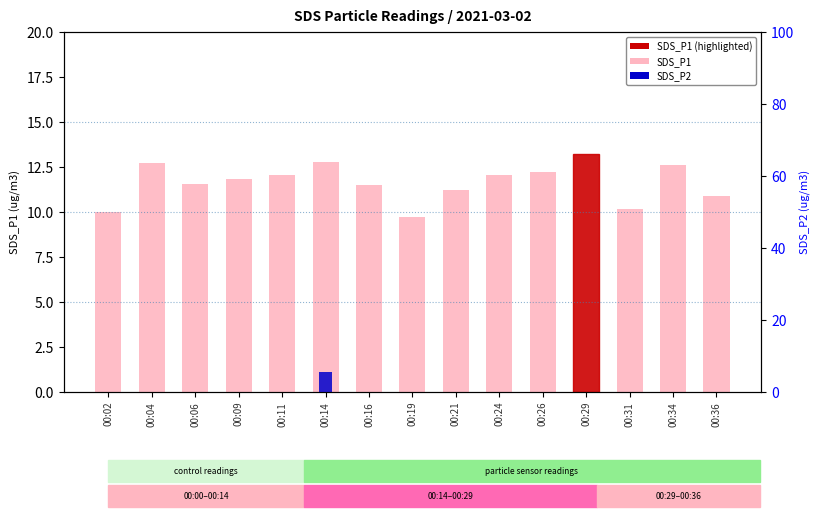

Rank the categories by value from lowest to highest.

00:19, 00:02, 00:31, 00:36, 00:21, 00:16, 00:06, 00:09, 00:11, 00:24, 00:26, 00:34, 00:04, 00:14, 00:29